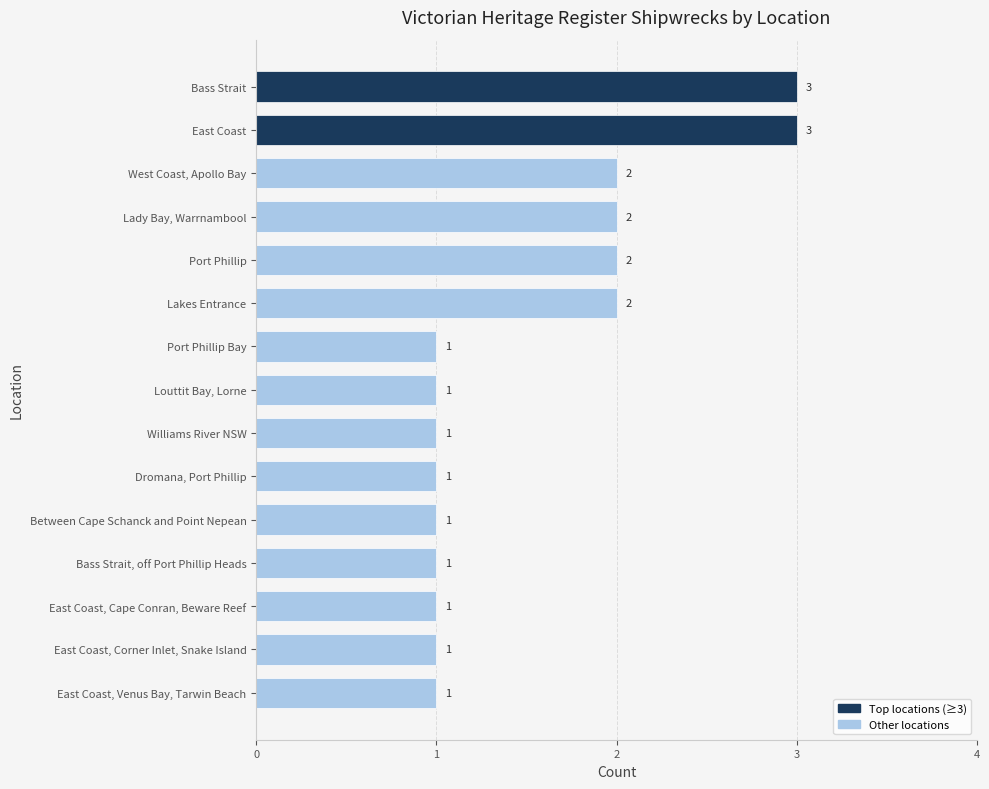

Approximately how many times larger is the value at Port Phillip compared to Bass Strait?

0.7